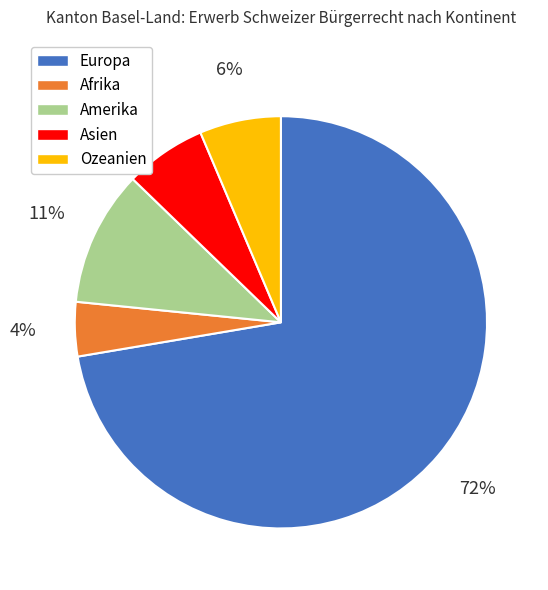

The Asien slice represents 13% of the pie. True or false?

False